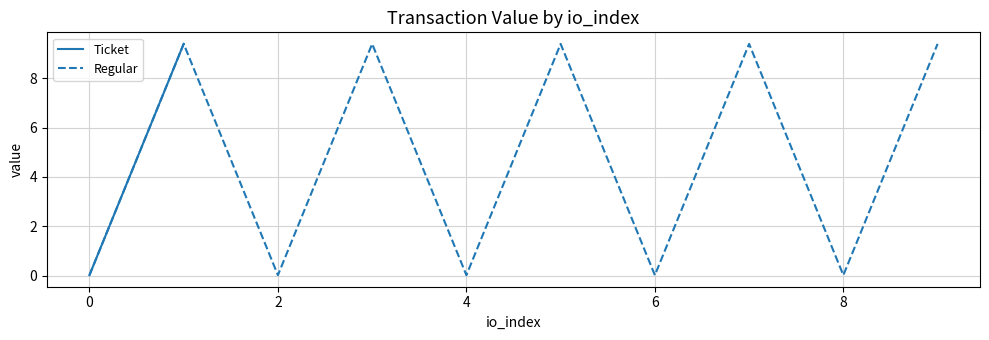

True or false: Regular and Ticket intersect in this chart.

False